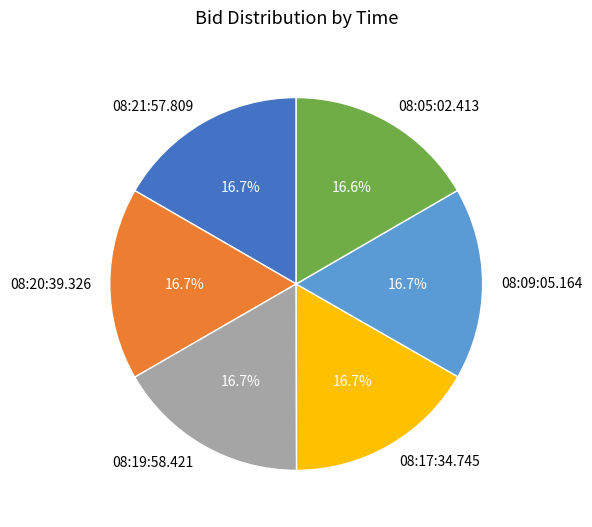

Do 08:09:05.164 and 08:19:58.421 together represent more than half of the pie?

No